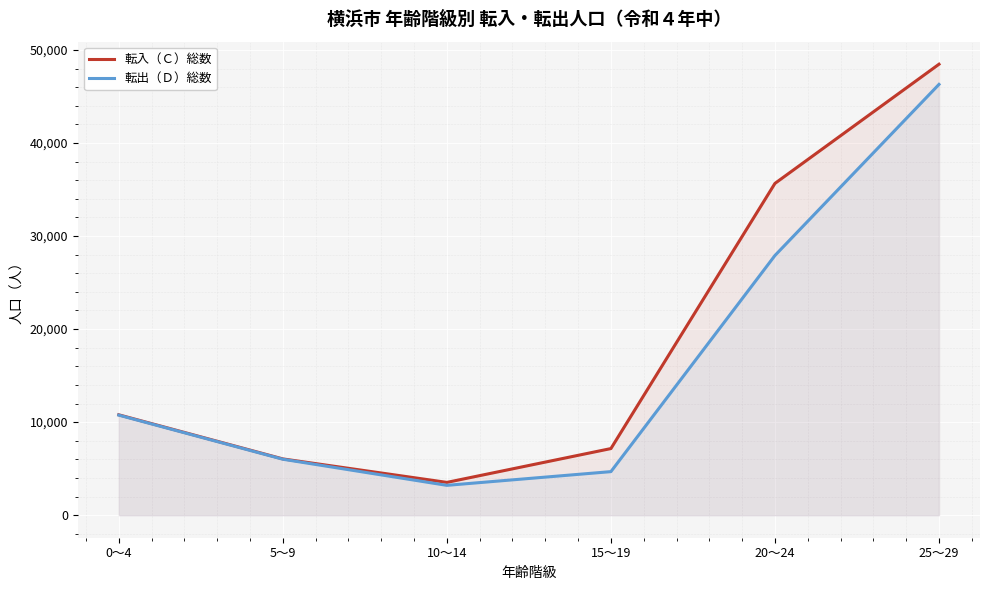

True or false: 転入（Ｃ）総数 and 転出（Ｄ）総数 cross at least once.

False